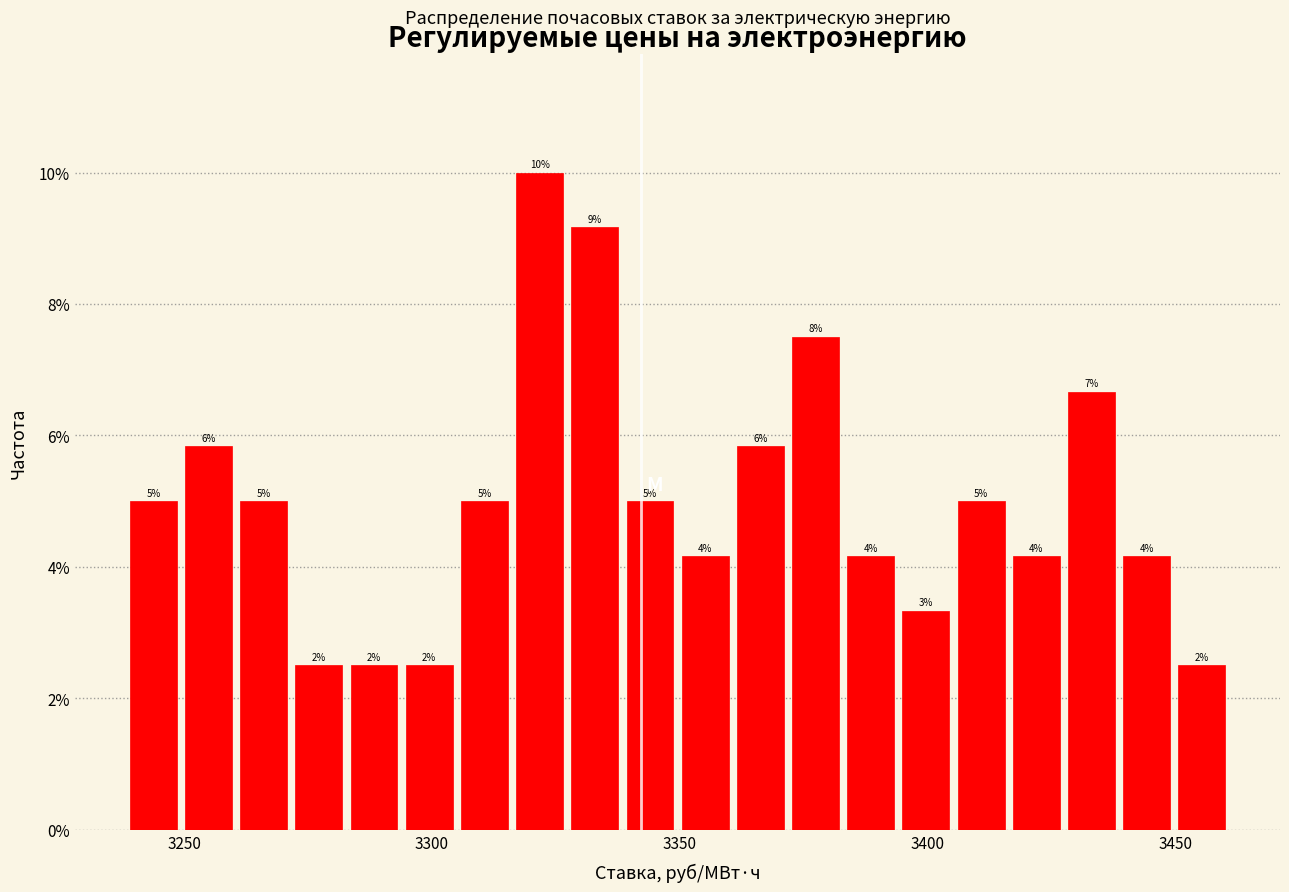

Read against the x-axis, roughly where is the centre of the tallest bar?

3320